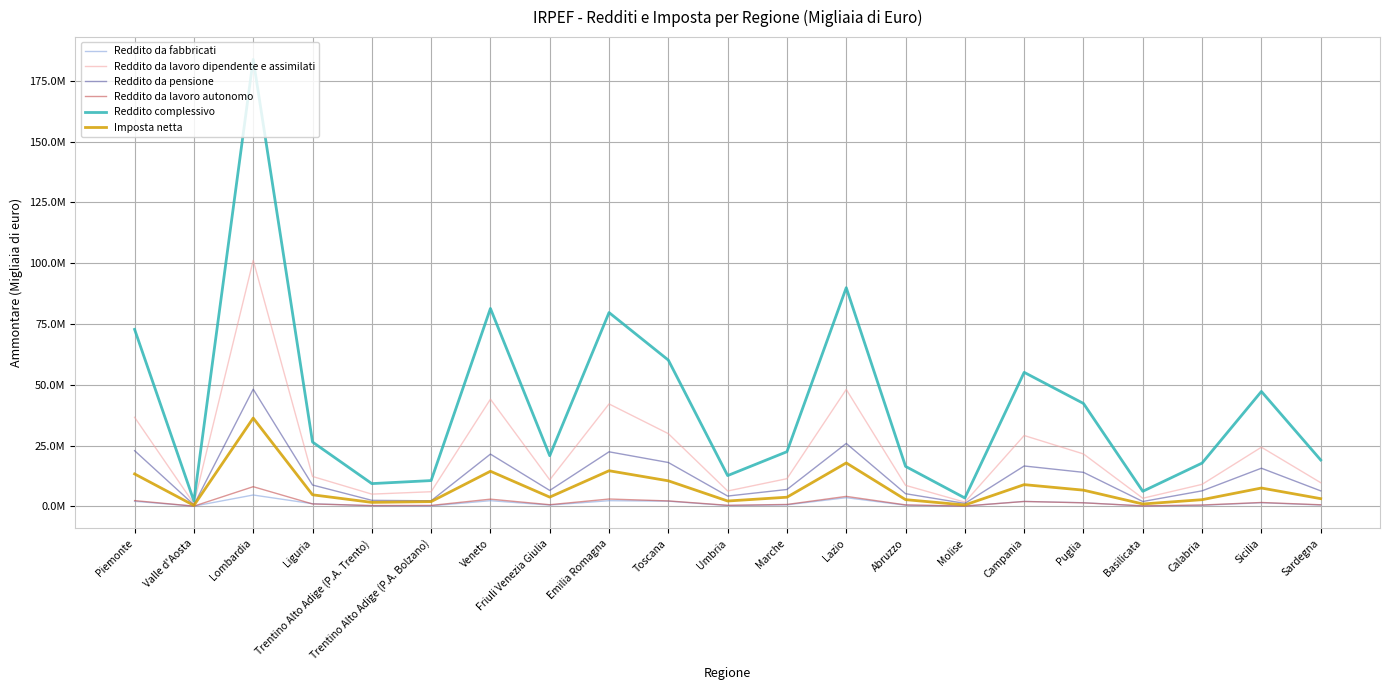

What is the difference between the highest and lowest values at Trentino Alto Adige (P.A. Bolzano)?

10400719